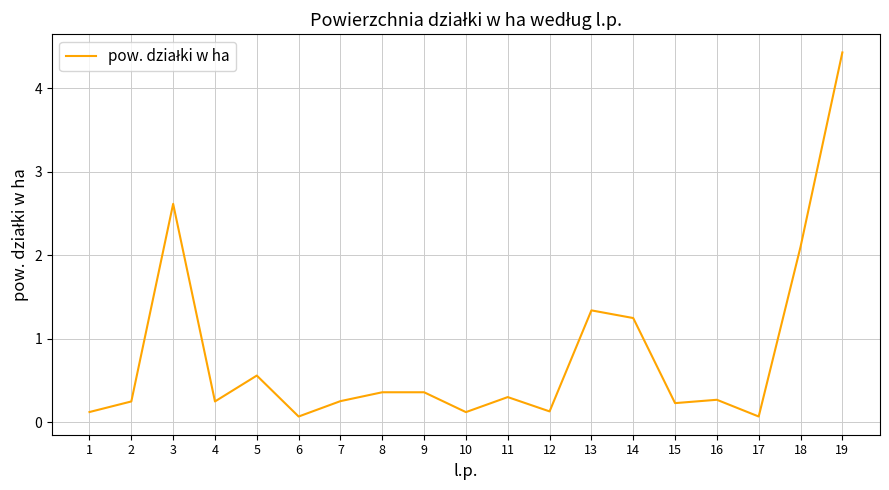

How many lines are shown in the chart?

1